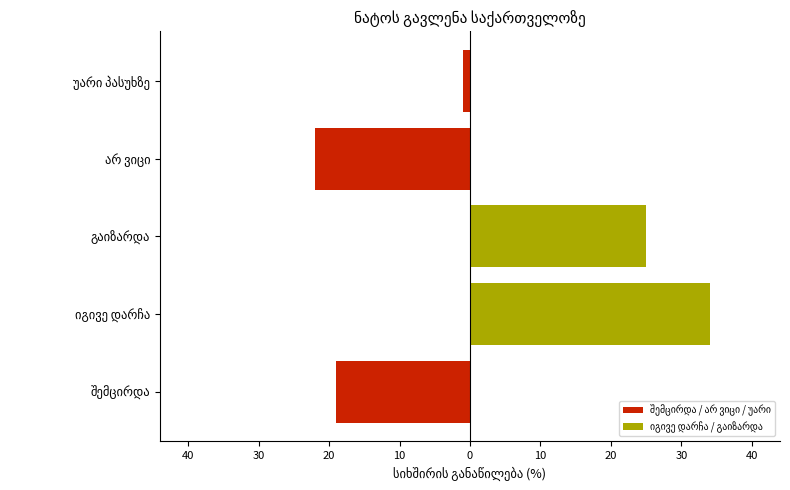

The value of იგივე დარჩა / გაიზარდა at უარი პასუხზე is 0. True or false?

True